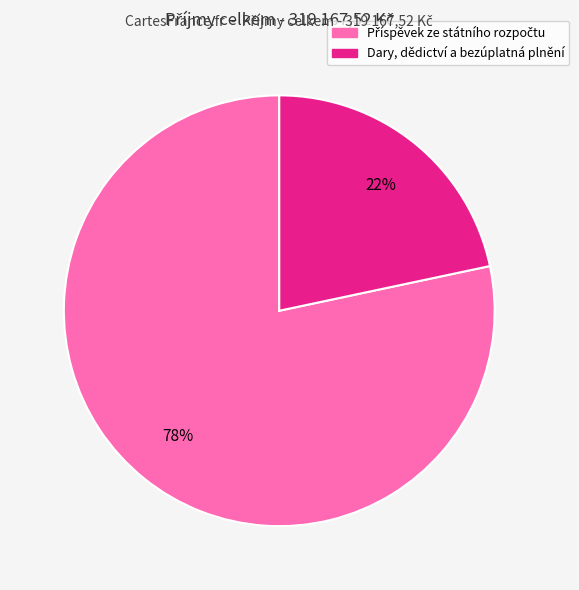

To the nearest percent, what percentage of the pie is Dary, dědictví a bezúplatná plnění?

22%